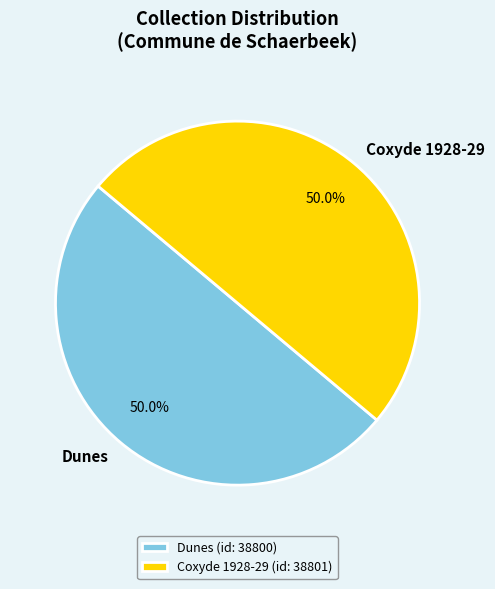

What is the ratio of the value at Coxyde 1928-29 to the value at Dunes?

1.0